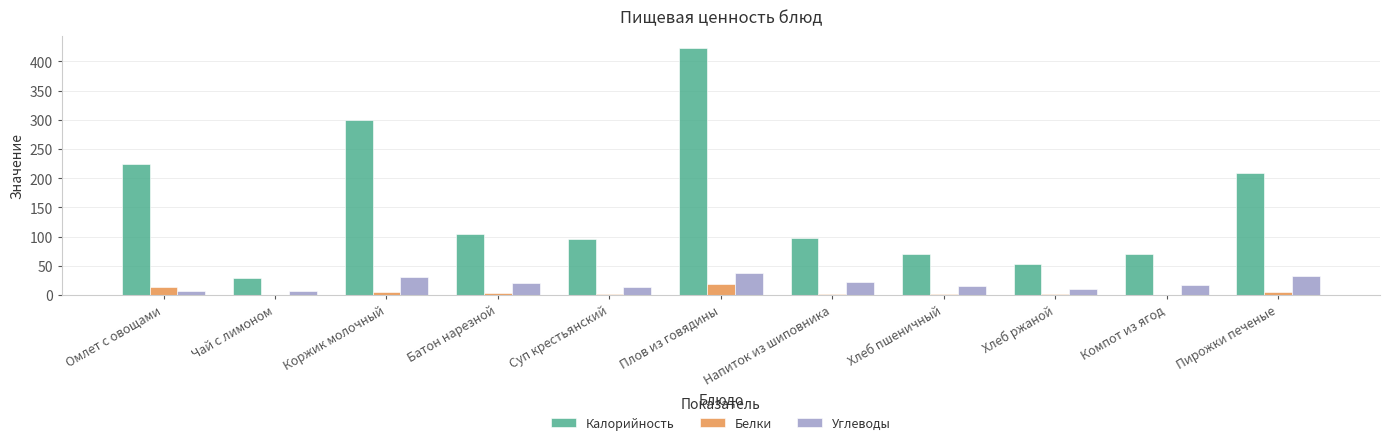

Between Коржик молочный and Хлеб пшеничный, which series saw the biggest shift?

Калорийность